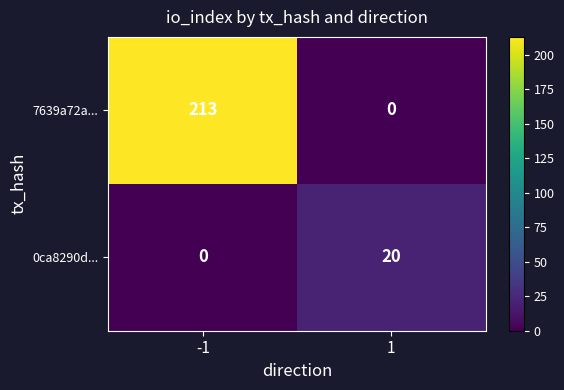

The 7639a72a... series shows 213 at -1. True or false?

True